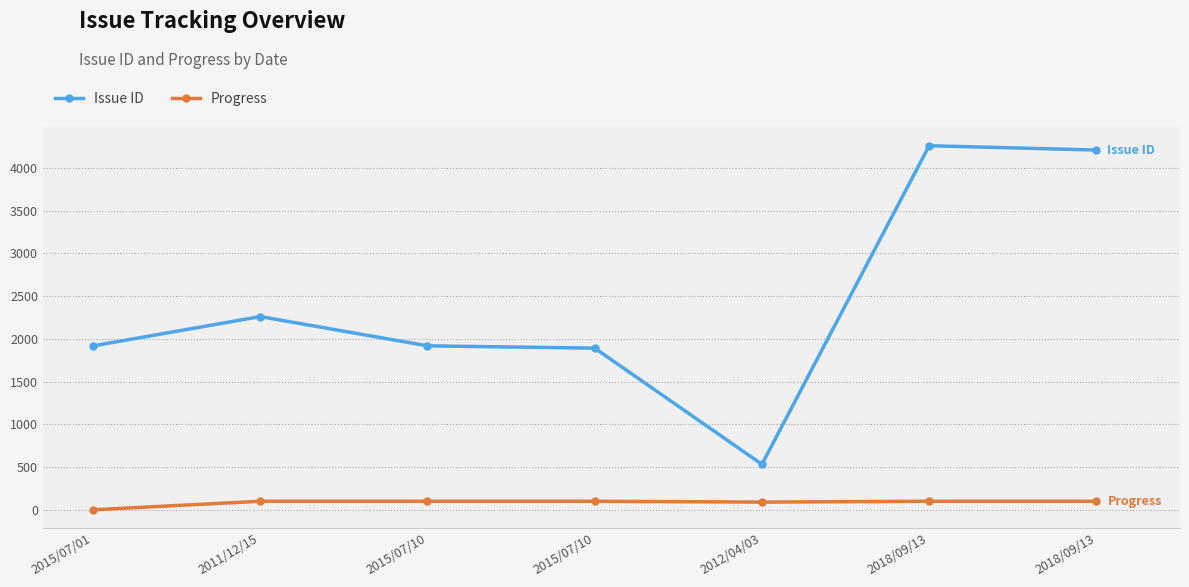

True or false: Progress and Issue ID intersect in this chart.

False